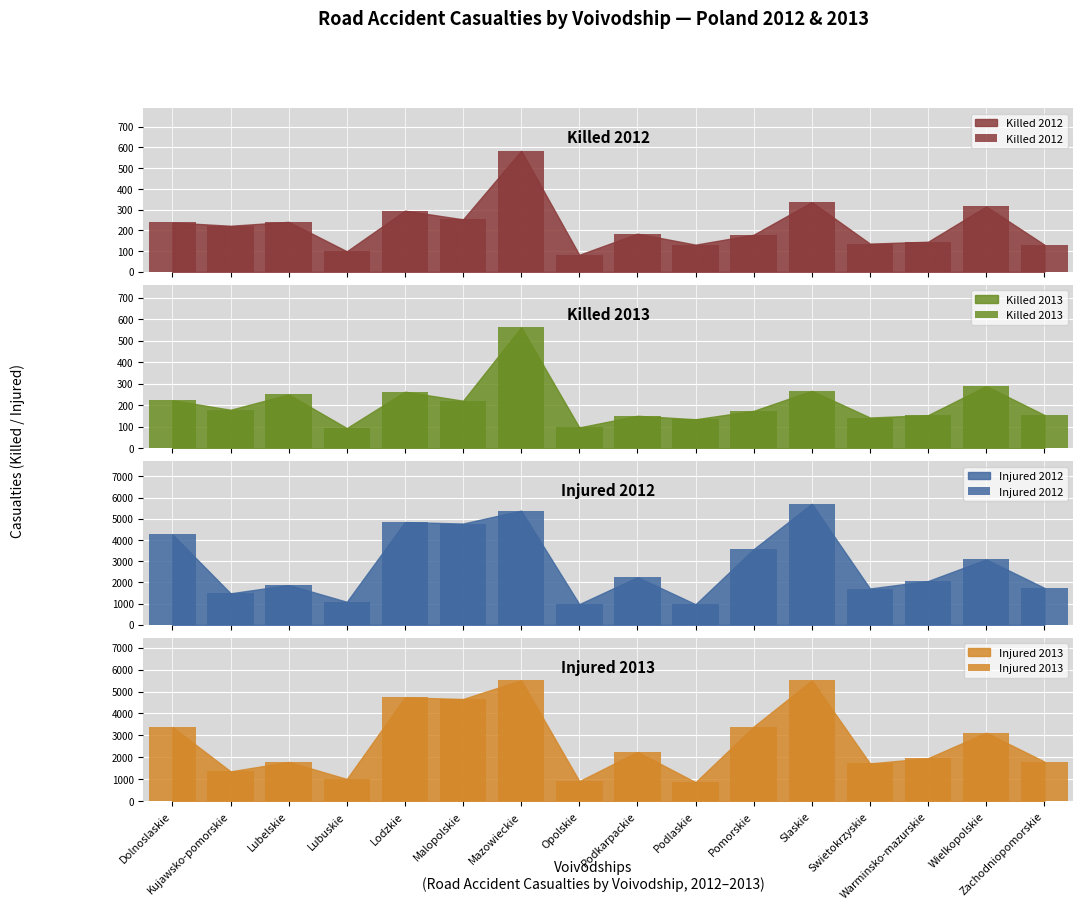

How many bars are there in total?

64